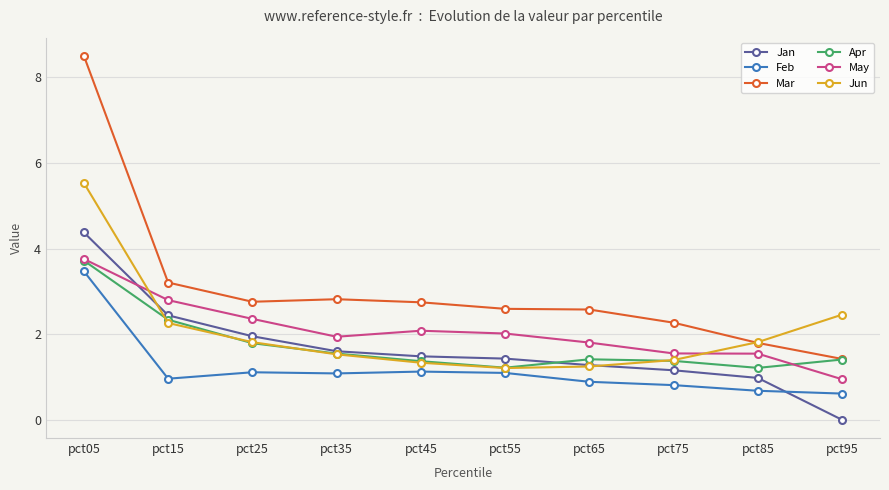

What is the value of the Apr point at the 8th from the left?

1.4